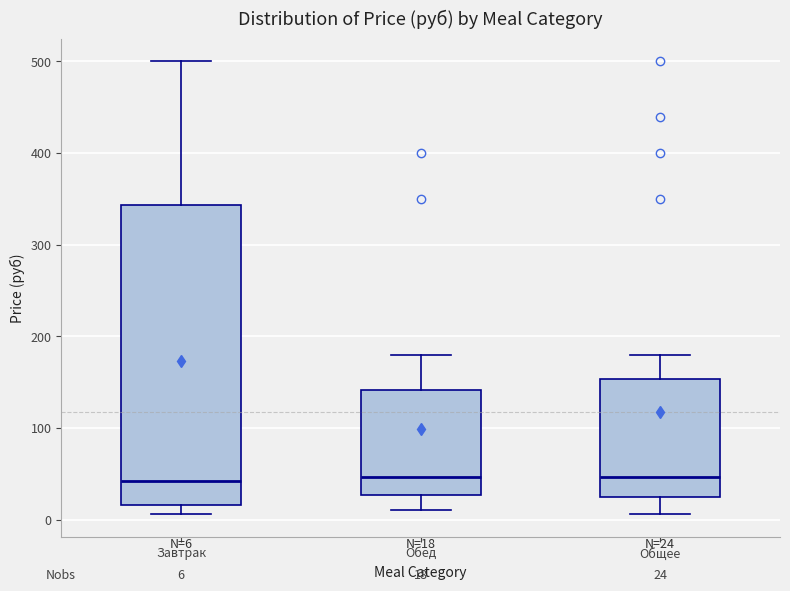

Comparing the boxes themselves (not the whiskers), which one is the tallest?

Завтрак